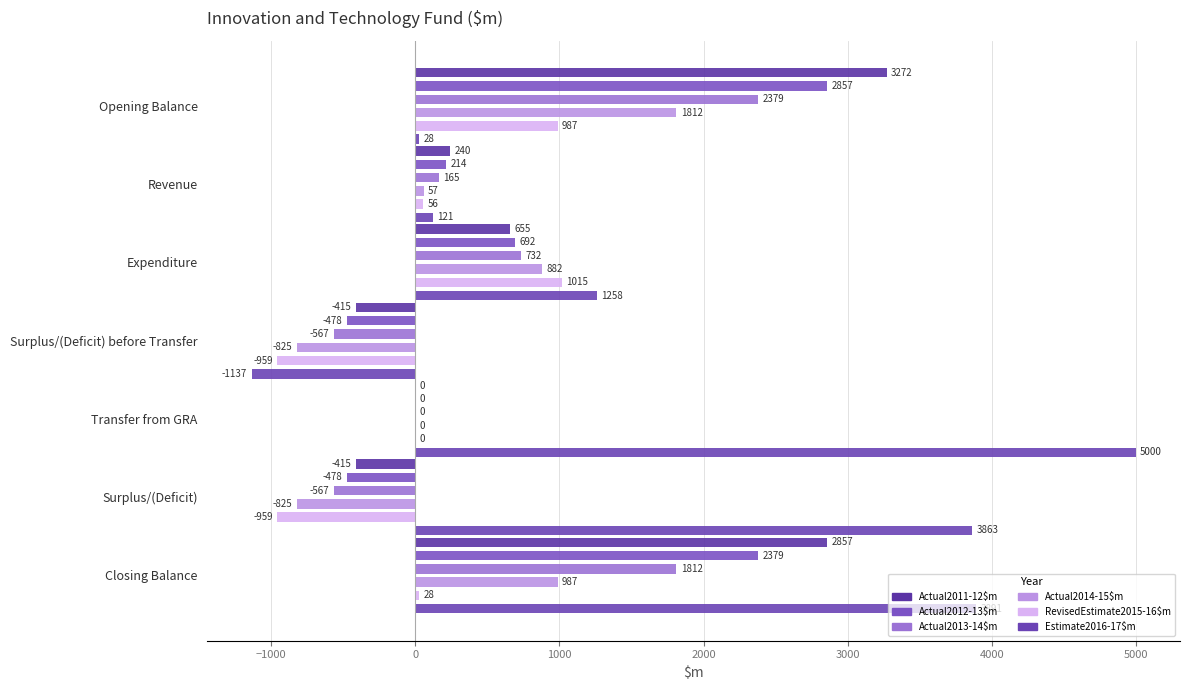

The Actual2013-14$m series shows 4055 at Opening Balance. True or false?

False